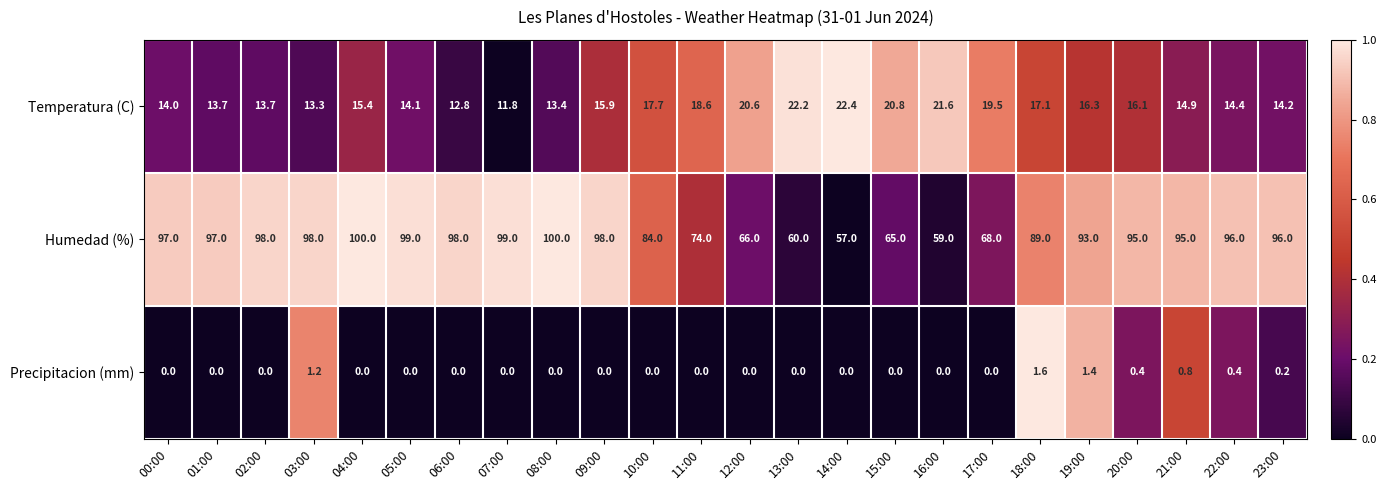

What is the sum of all Temperatura (C) values?

394.5